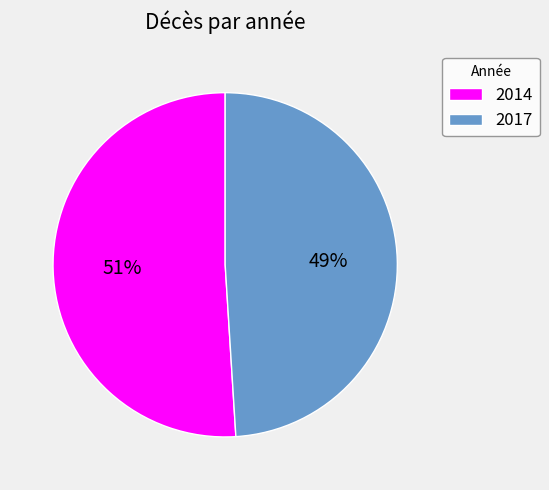

What is the smallest slice in the pie chart?

2017